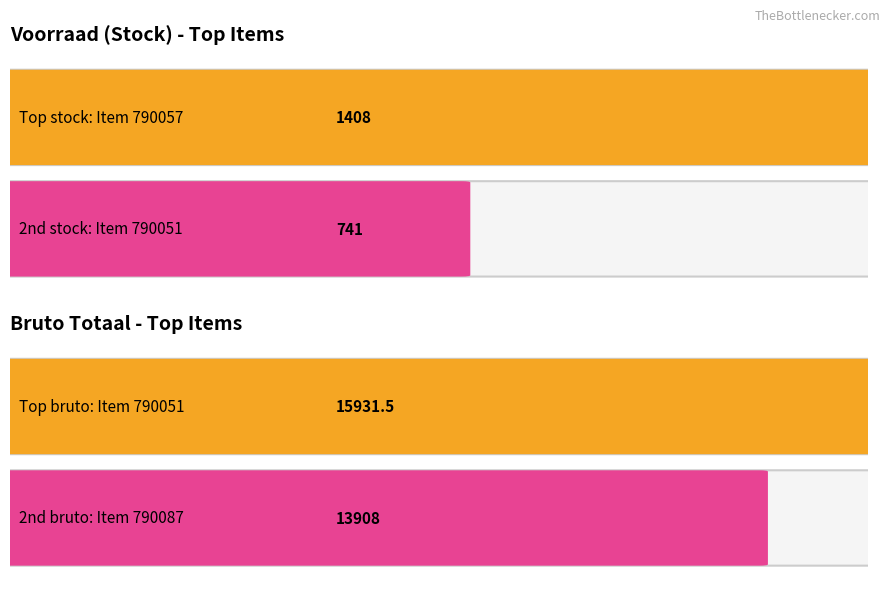

Which label corresponds to the largest value in the chart?

790051